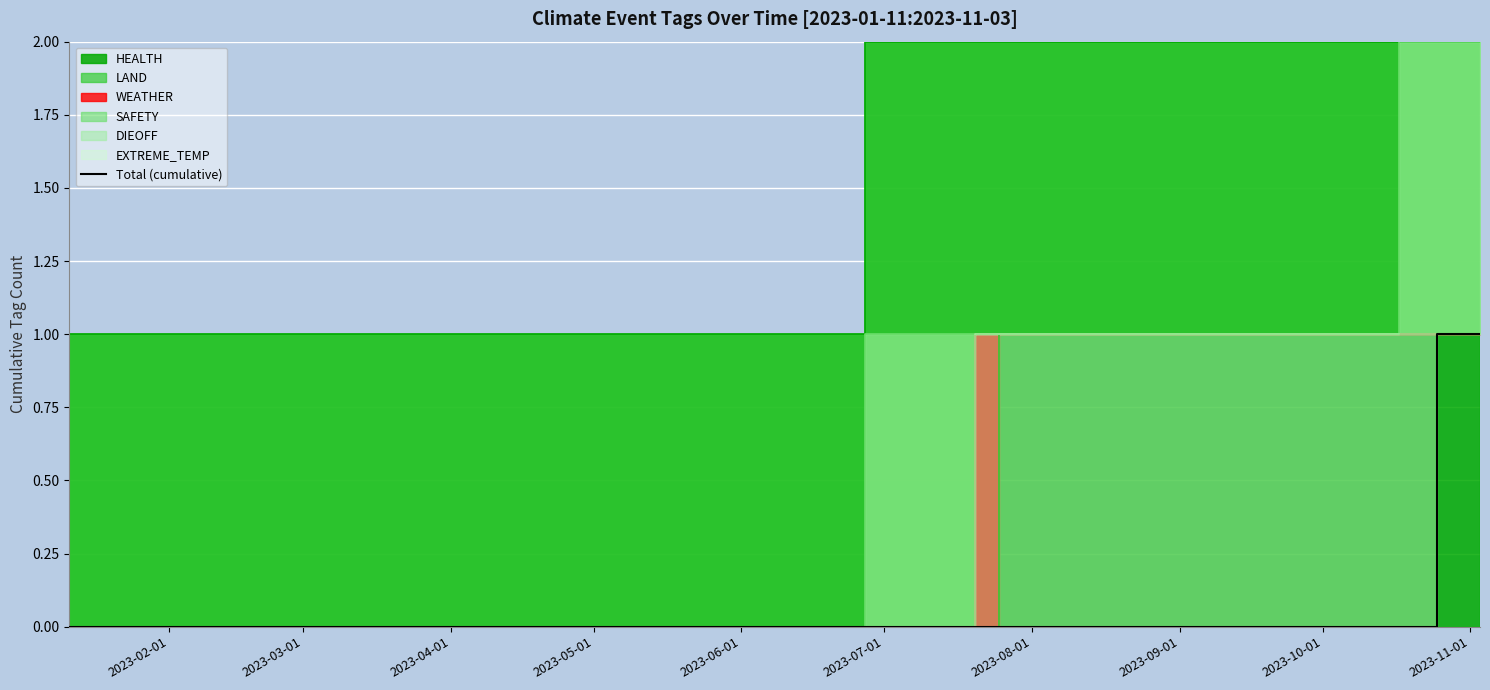

Count the values in the range 0 to 1.

10